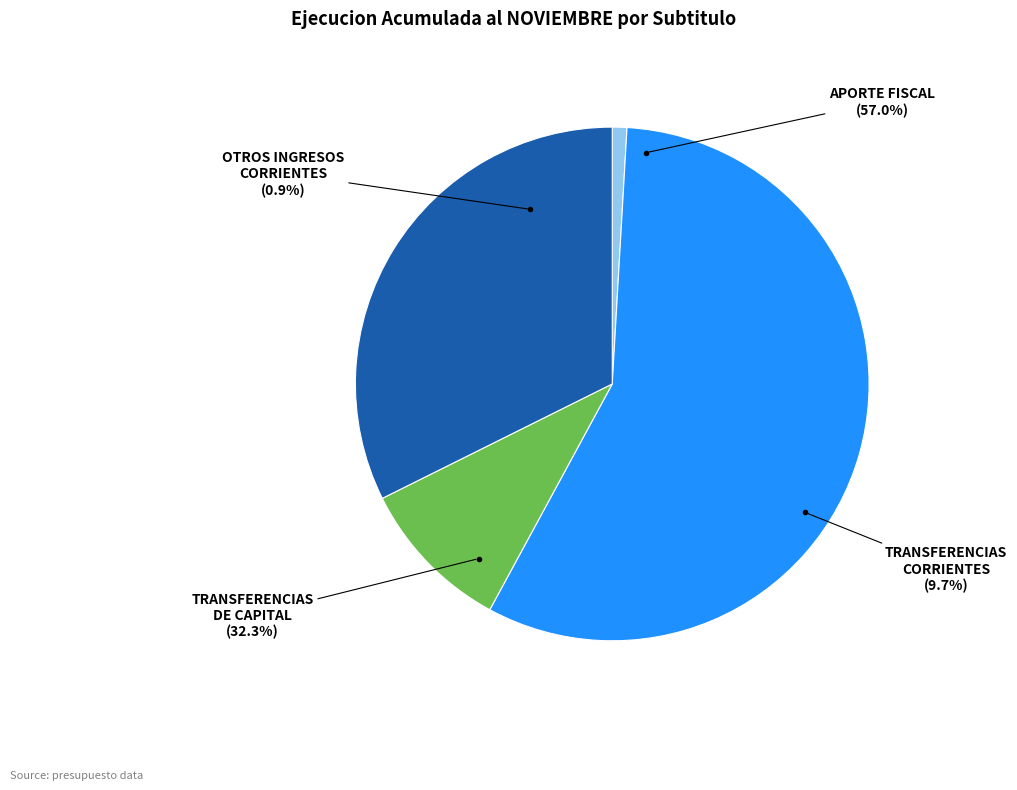

The TRANSFERENCIAS CORRIENTES slice represents 21% of the pie. True or false?

False